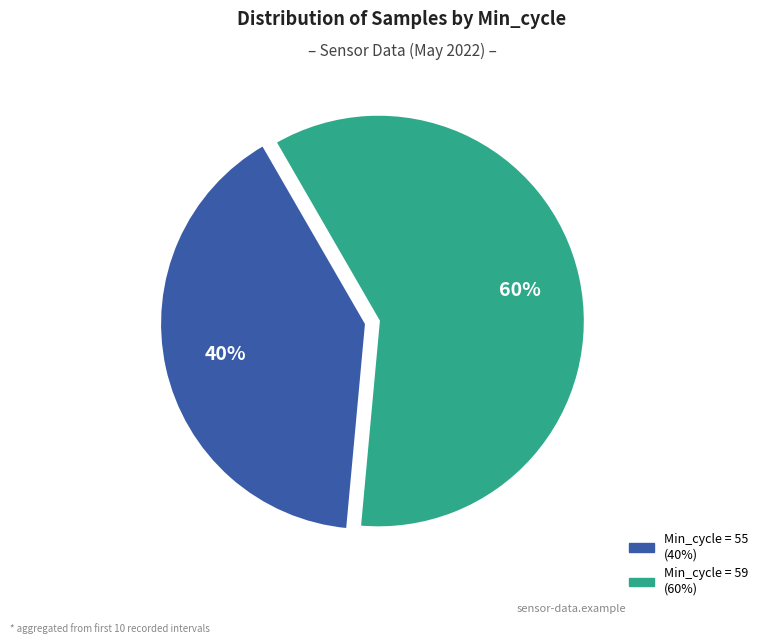

To the nearest percent, what is the difference between the largest and smallest slice percentages?

20%